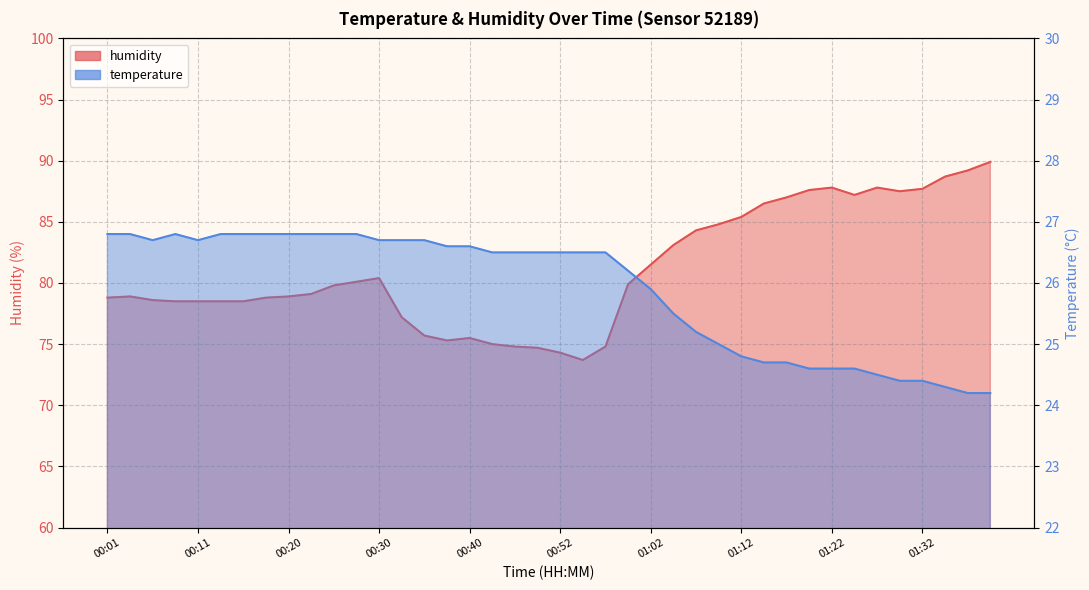

At which category is the sum across all series the highest?

01:39